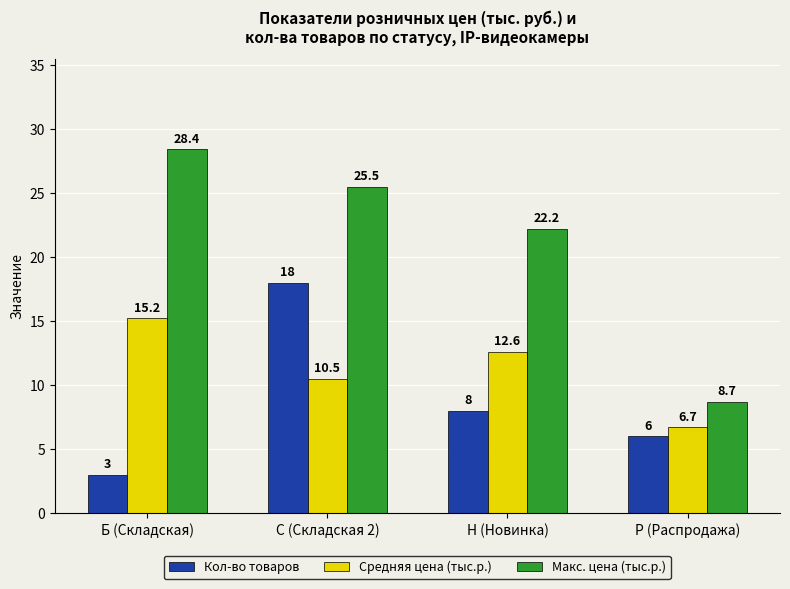

The value of Кол-во товаров at Р (Распродажа) is 10.5. True or false?

False